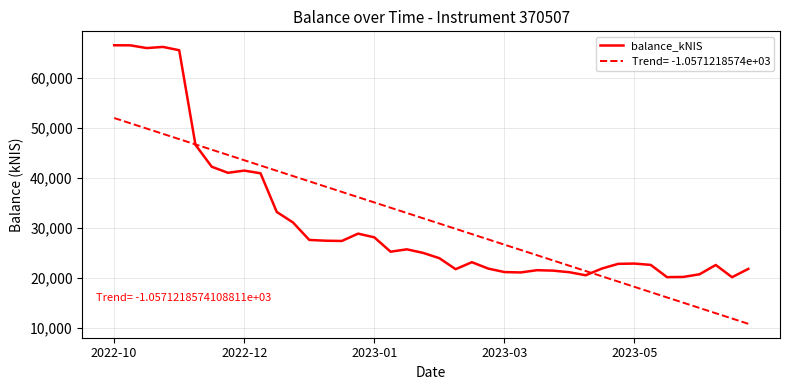

Which series has the widest spread of values?

balance_kNIS